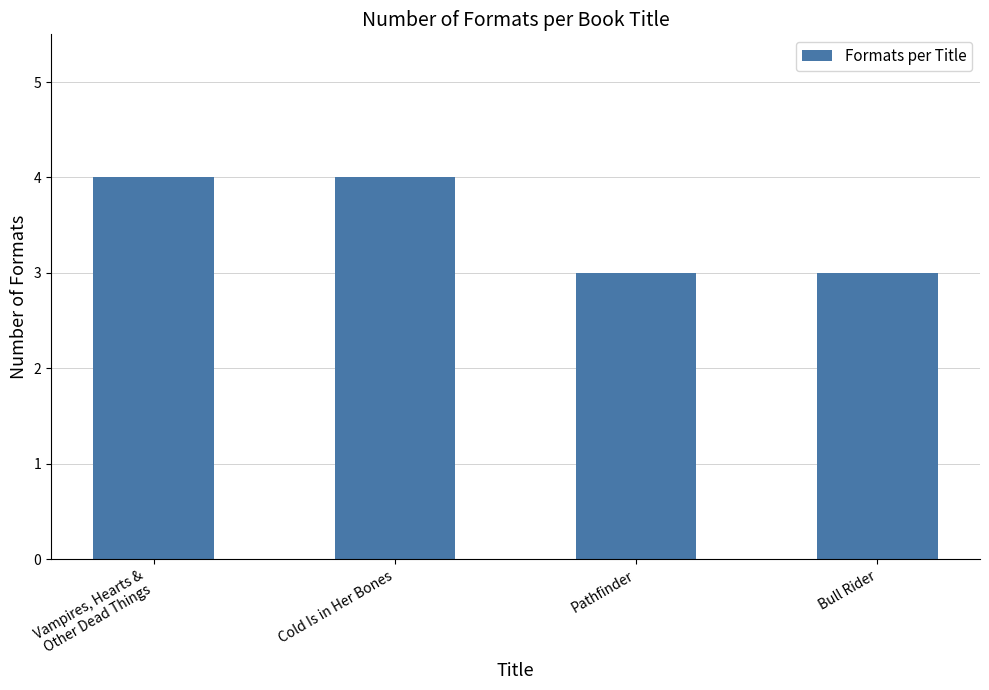

True or false: the data shows 1 at Pathfinder.

False